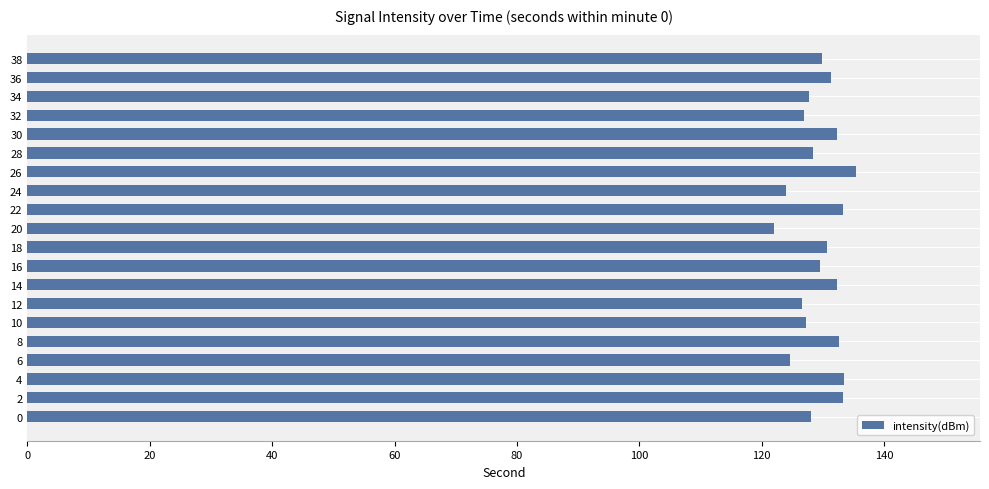

The value at 36 is 131.3. True or false?

True